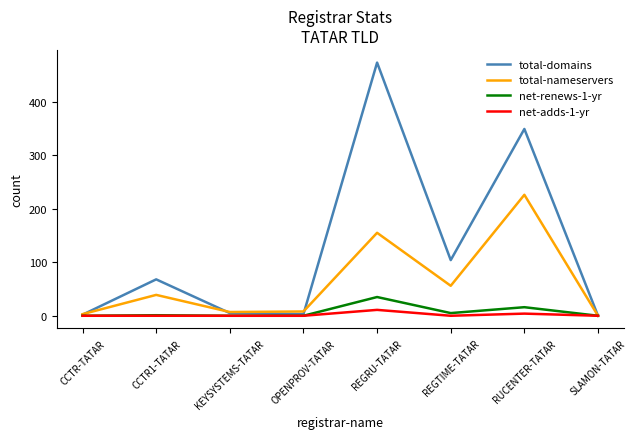

Between CCTR-TATAR and REGTIME-TATAR, which series saw the biggest shift?

total-domains